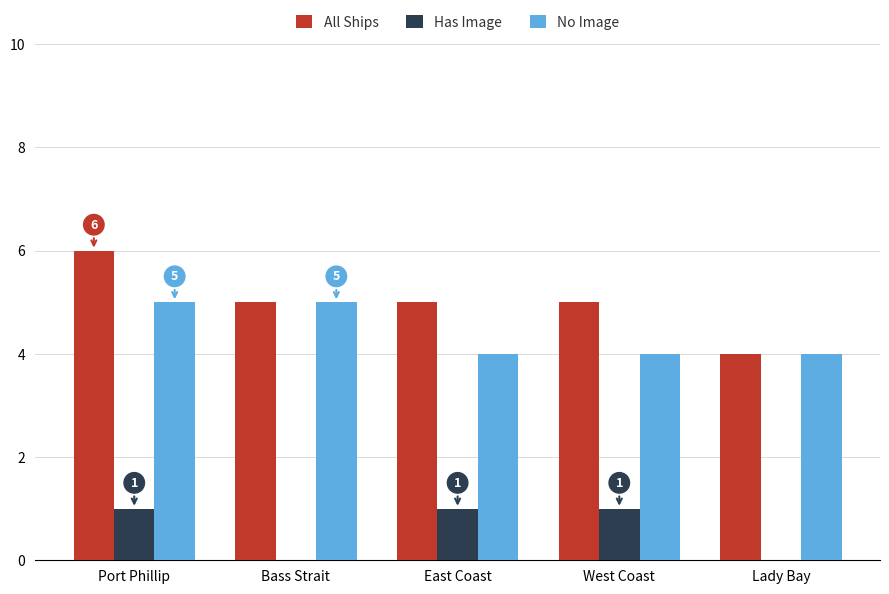

Is it true that Has Image equals 1 at East Coast?

True